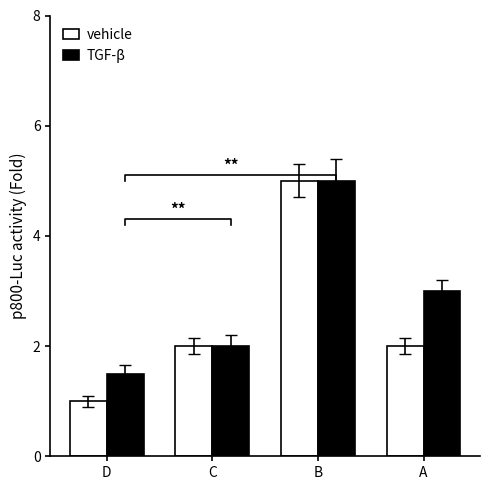

The value of TGF-β at B is 7.5. True or false?

False